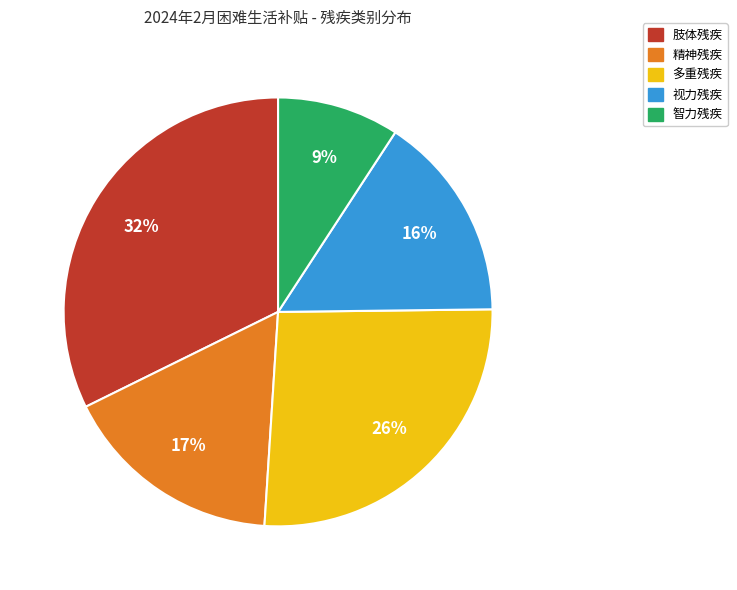

Is it true that 精神残疾 is 30% of the pie?

False